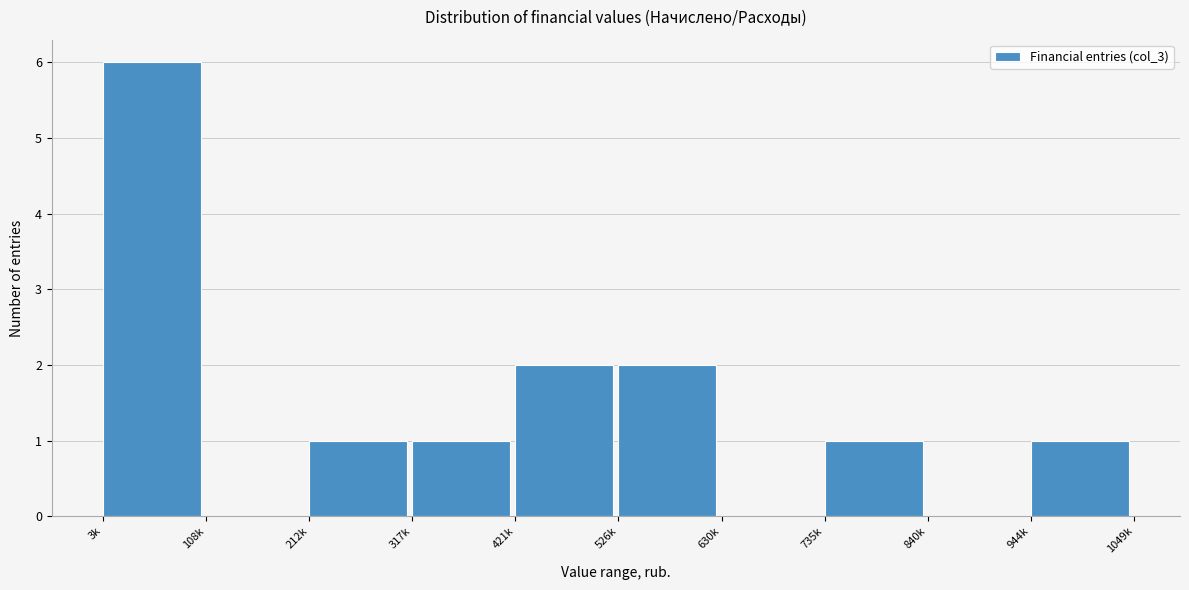

Reading right to left, transcribe all the data shown in this chart.

944k=1	840k=0	735k=1	630k=0	526k=2	421k=2	317k=1	212k=1	108k=0	3k=6